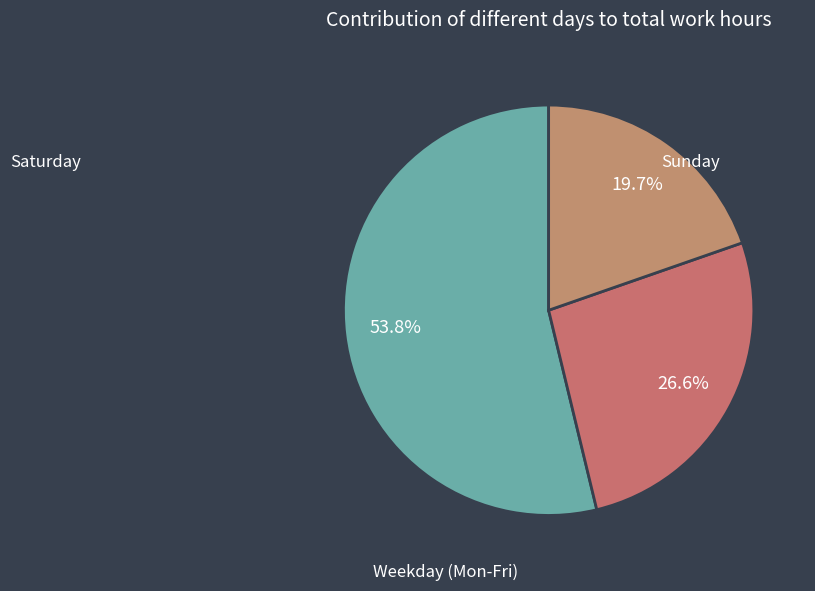

Is there a majority slice in this chart?

Yes